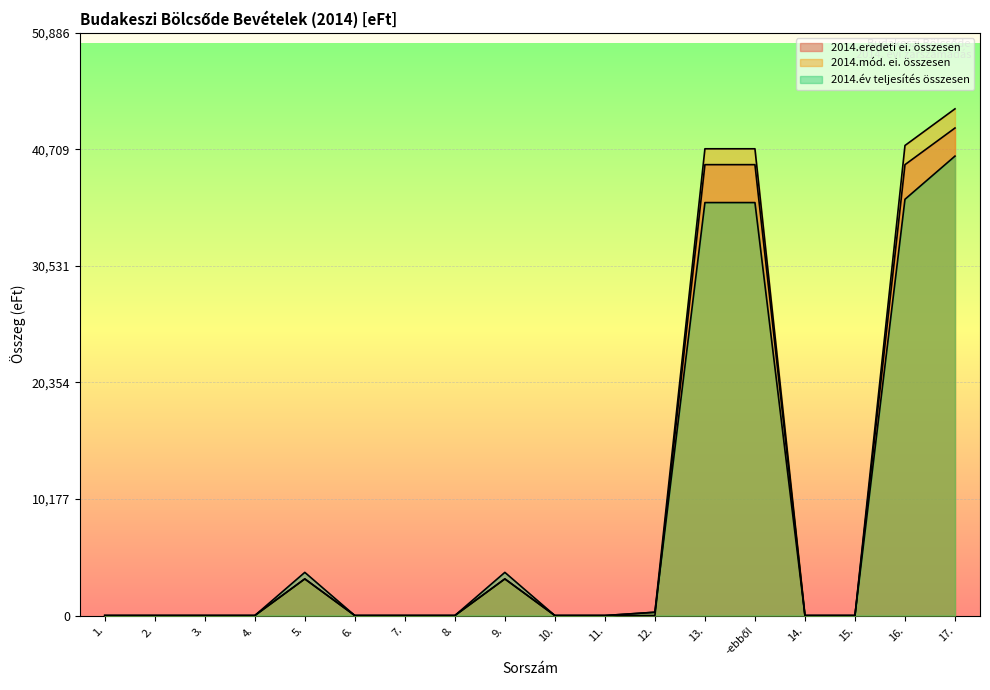

Between 3. and 17., which is larger?

17.